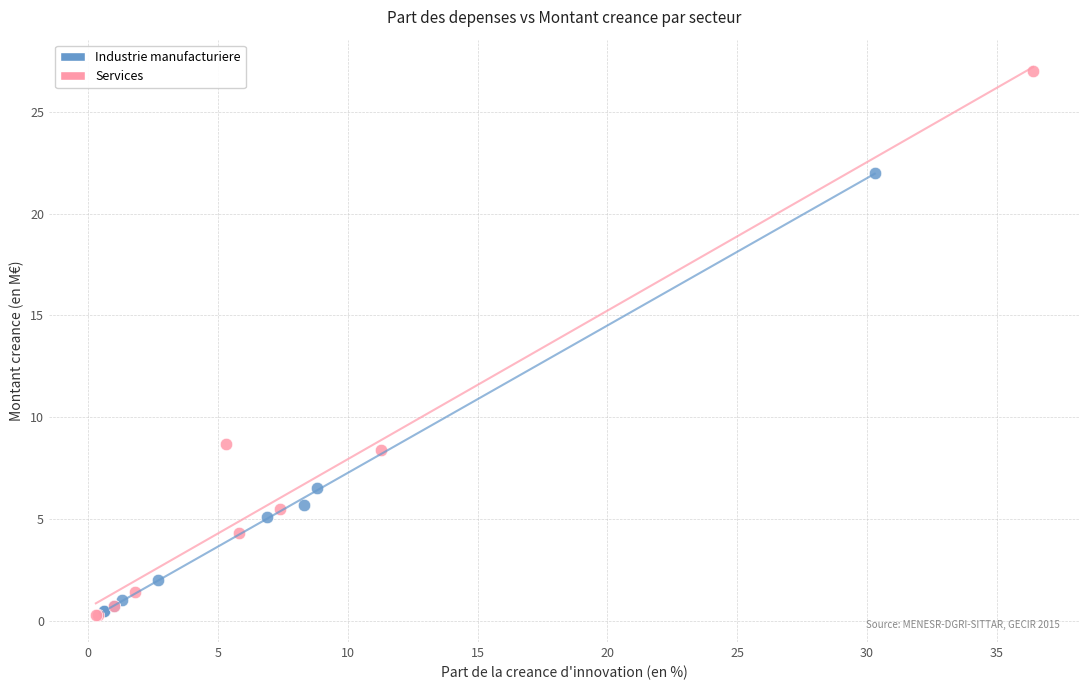

Which series reaches the maximum Y coordinate?

Services